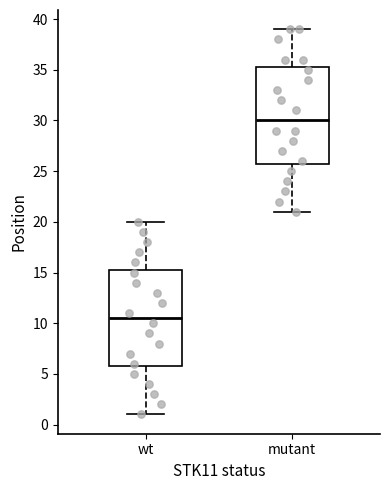

Reading left to right, read every box against the y-axis: the position of its median line, the range the box covers, and the ends of its whiskers. The values are not printed on the chart, so give them approximately, as read against the axis.

wt: median 10.5, box 6.0 to 15.5, whiskers 1.0 to 20.0
mutant: median 30.0, box 26.0 to 35.5, whiskers 21.0 to 39.0